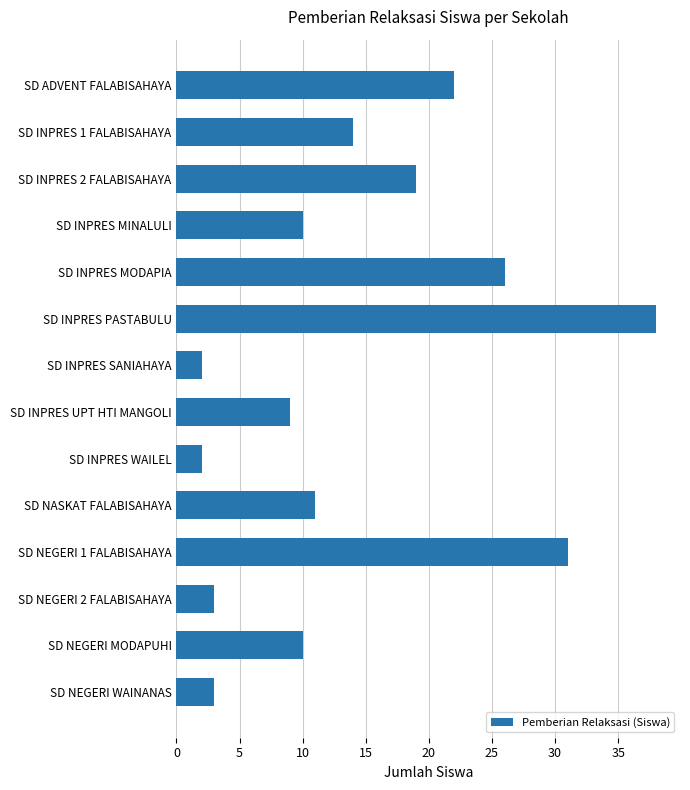

The chart shows a value of 38 at SD INPRES PASTABULU. True or false?

True